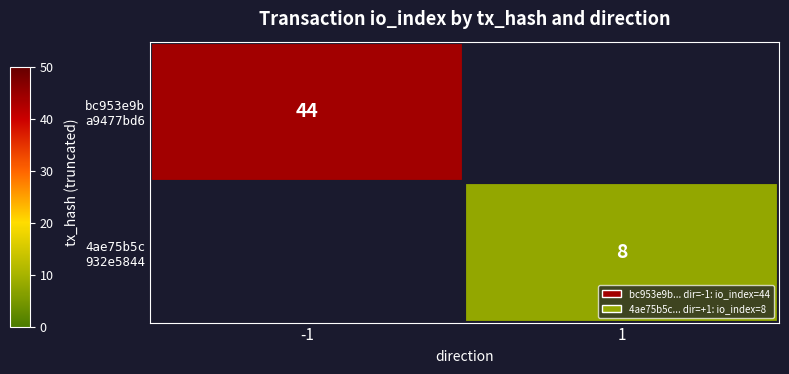

Which label corresponds to the smallest value in the chart?

1